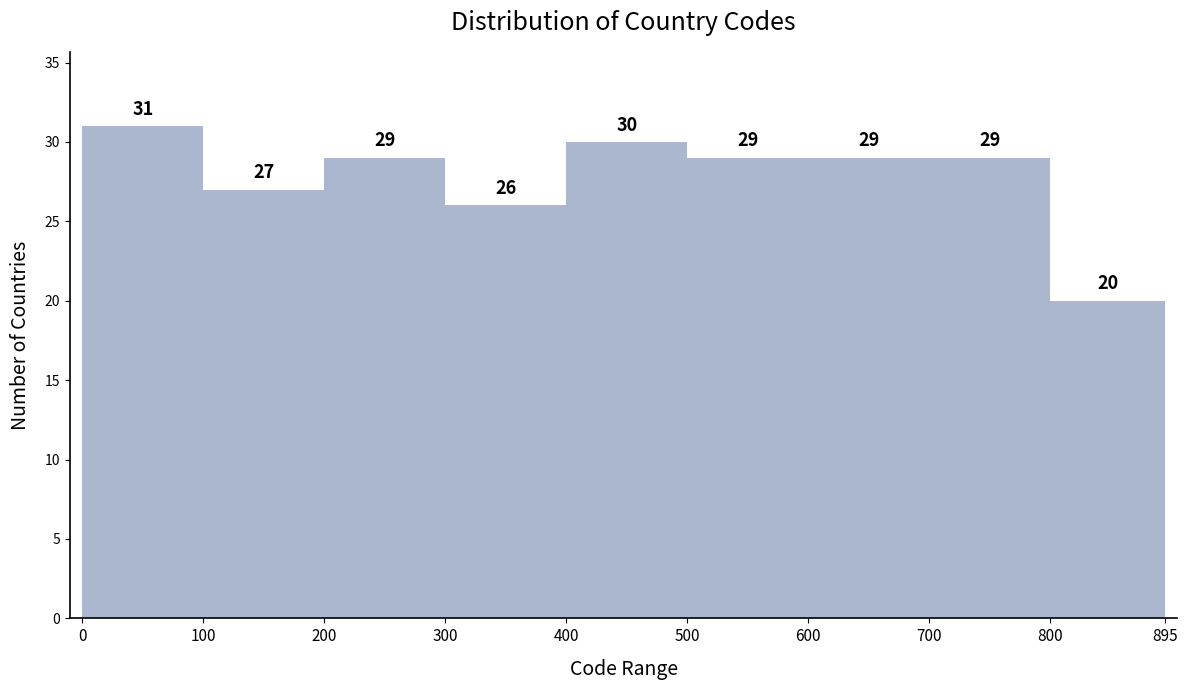

Reading left to right, transcribe this chart: for each bar, give the range it covers on the x-axis and its height.

0 to 100: 31
100 to 200: 27
200 to 300: 29
300 to 400: 26
400 to 500: 30
500 to 600: 29
600 to 700: 29
700 to 800: 29
800 to 895: 20